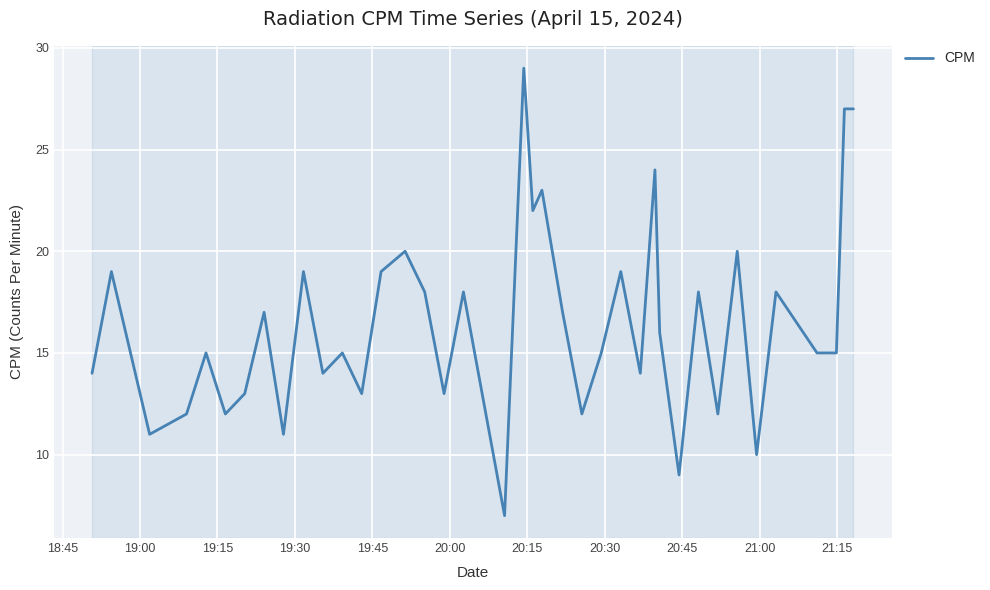

What is the difference between the maximum and minimum values?

22